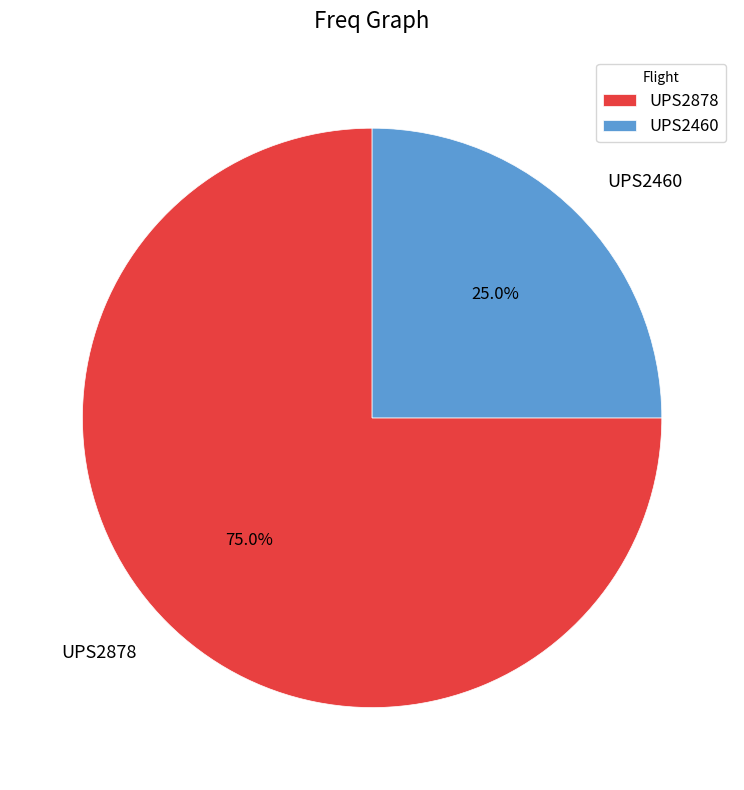

To the nearest percent, what portion does UPS2460 represent?

25%